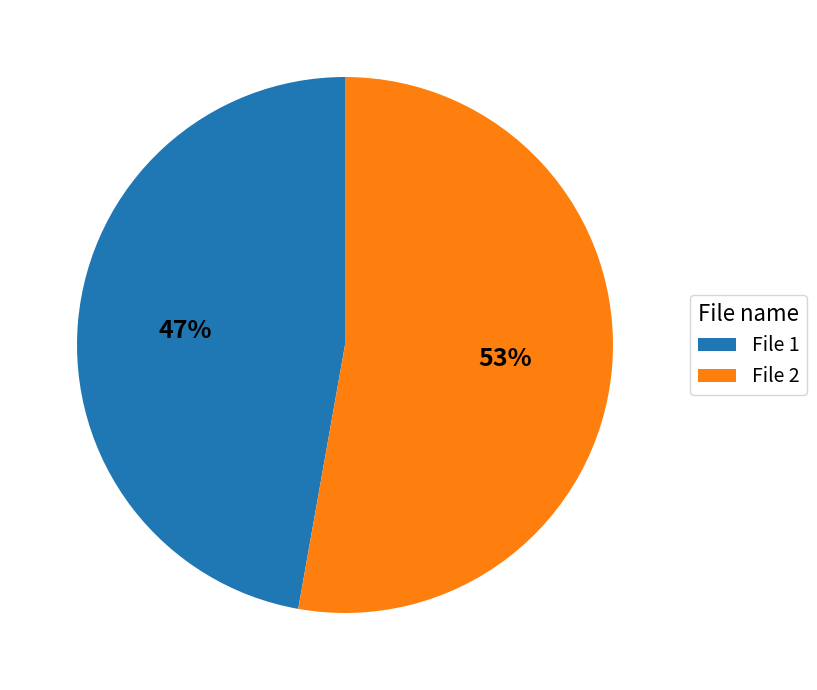

Which category accounts for the majority?

File 2